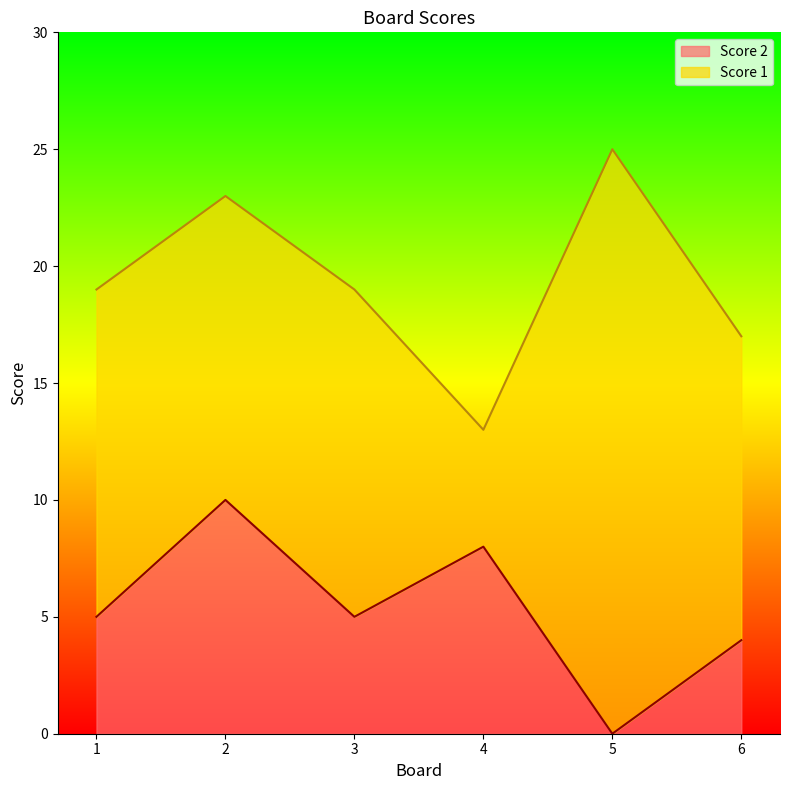

True or false: the data shows 5 at 1.

True